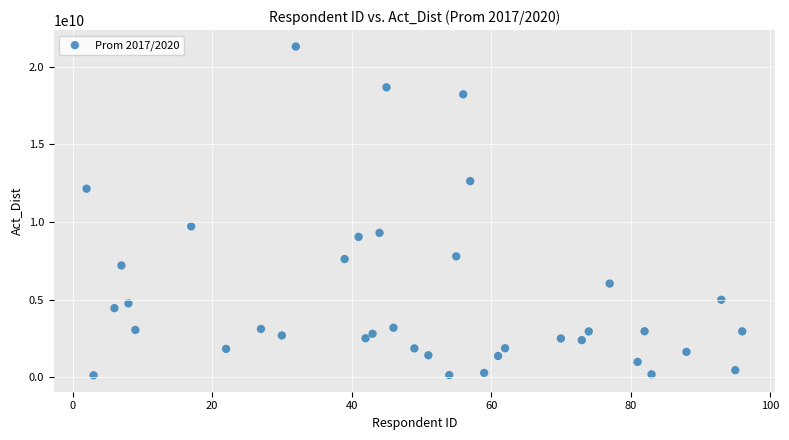

What Y value in the scatter plot is closest to 10719493785?

9724312897.2